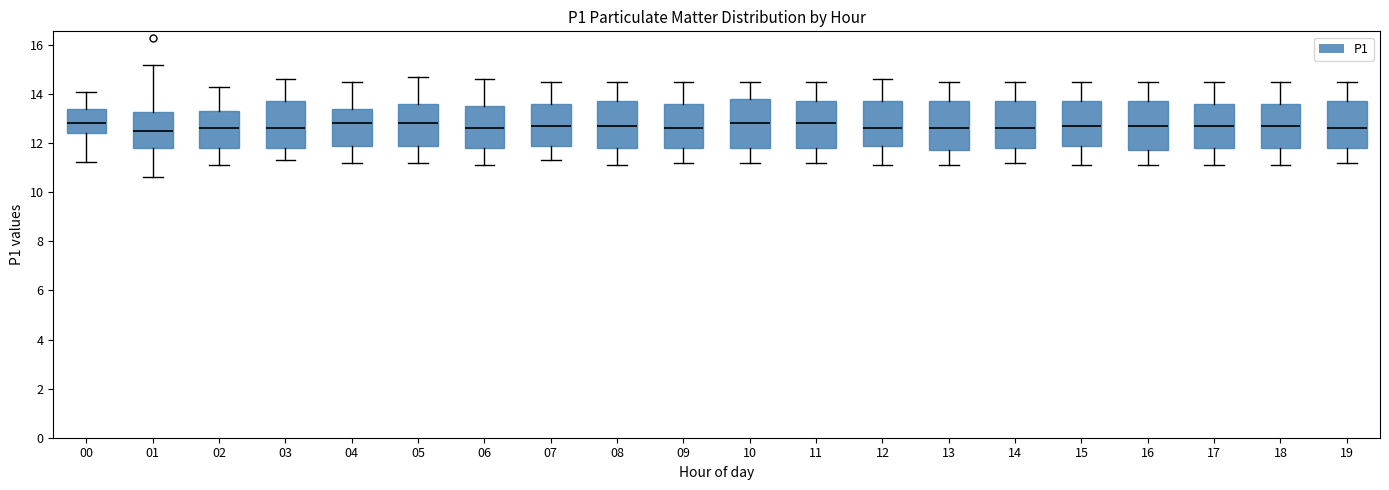

Reading left to right, read every box against the y-axis: the position of its median line, the range the box covers, and the ends of its whiskers. The values are not printed on the chart, so give them approximately, as read against the axis.

00: median 12.8, box 12.4 to 13.4, whiskers 11.2 to 14.2
01: median 12.6, box 11.8 to 13.2, whiskers 10.6 to 15.2
02: median 12.6, box 11.8 to 13.4, whiskers 11.2 to 14.4
03: median 12.6, box 11.8 to 13.8, whiskers 11.4 to 14.6
04: median 12.8, box 12.0 to 13.4, whiskers 11.2 to 14.6
05: median 12.8, box 12.0 to 13.6, whiskers 11.2 to 14.8
06: median 12.6, box 11.8 to 13.6, whiskers 11.2 to 14.6
07: median 12.8, box 12.0 to 13.6, whiskers 11.4 to 14.6
08: median 12.8, box 11.8 to 13.8, whiskers 11.2 to 14.6
09: median 12.6, box 11.8 to 13.6, whiskers 11.2 to 14.6
10: median 12.8, box 11.8 to 13.8, whiskers 11.2 to 14.6
11: median 12.8, box 11.8 to 13.8, whiskers 11.2 to 14.6
12: median 12.6, box 12.0 to 13.8, whiskers 11.2 to 14.6
13: median 12.6, box 11.8 to 13.8, whiskers 11.2 to 14.6
14: median 12.6, box 11.8 to 13.8, whiskers 11.2 to 14.6
15: median 12.8, box 12.0 to 13.8, whiskers 11.2 to 14.6
16: median 12.8, box 11.8 to 13.8, whiskers 11.2 to 14.6
17: median 12.8, box 11.8 to 13.6, whiskers 11.2 to 14.6
18: median 12.8, box 11.8 to 13.6, whiskers 11.2 to 14.6
19: median 12.6, box 11.8 to 13.8, whiskers 11.2 to 14.6